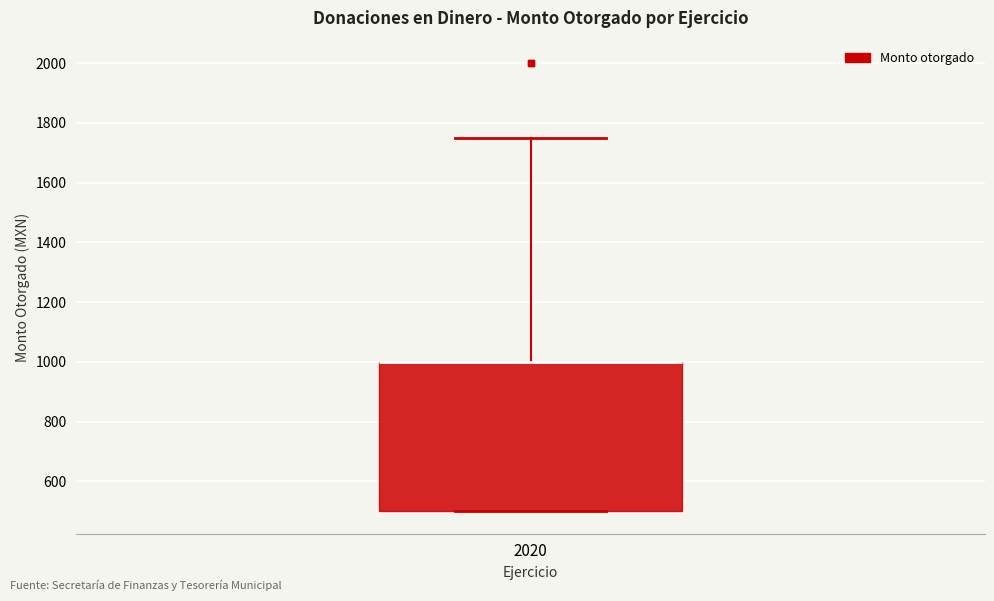

Where is the lower edge of the box at x = 2020 on the y-axis? The values are not printed on the chart, so give them approximately, as read against the axis.

500